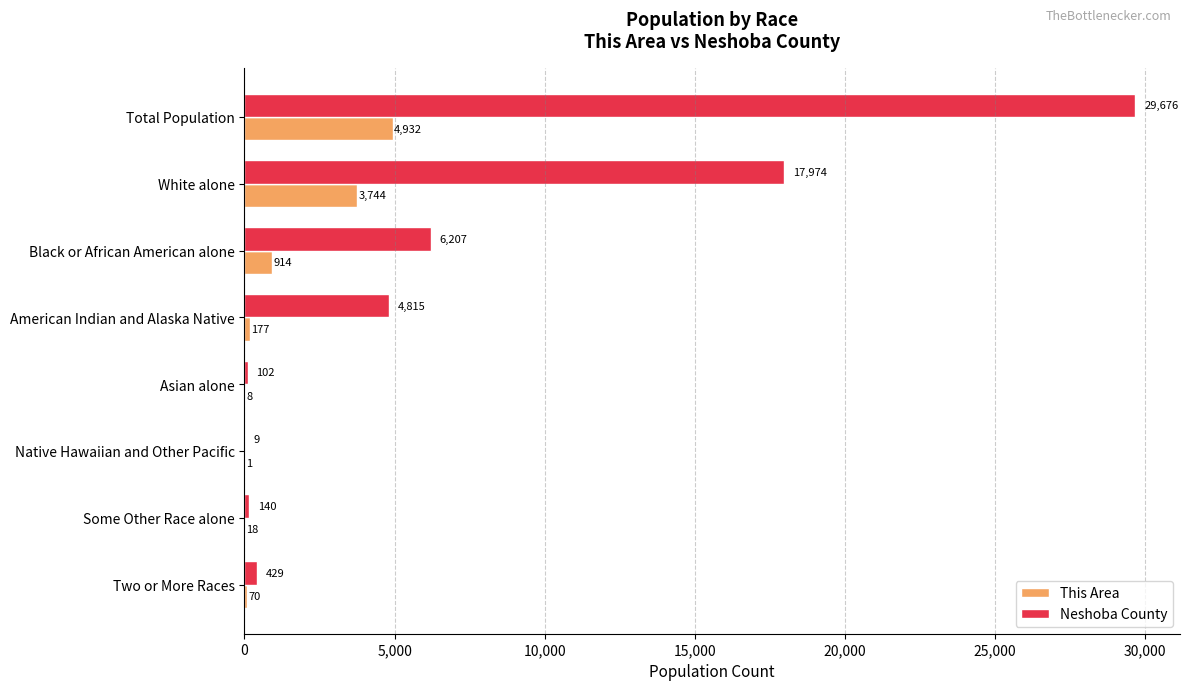

Which category has the highest value in the Neshoba County series?

Total Population